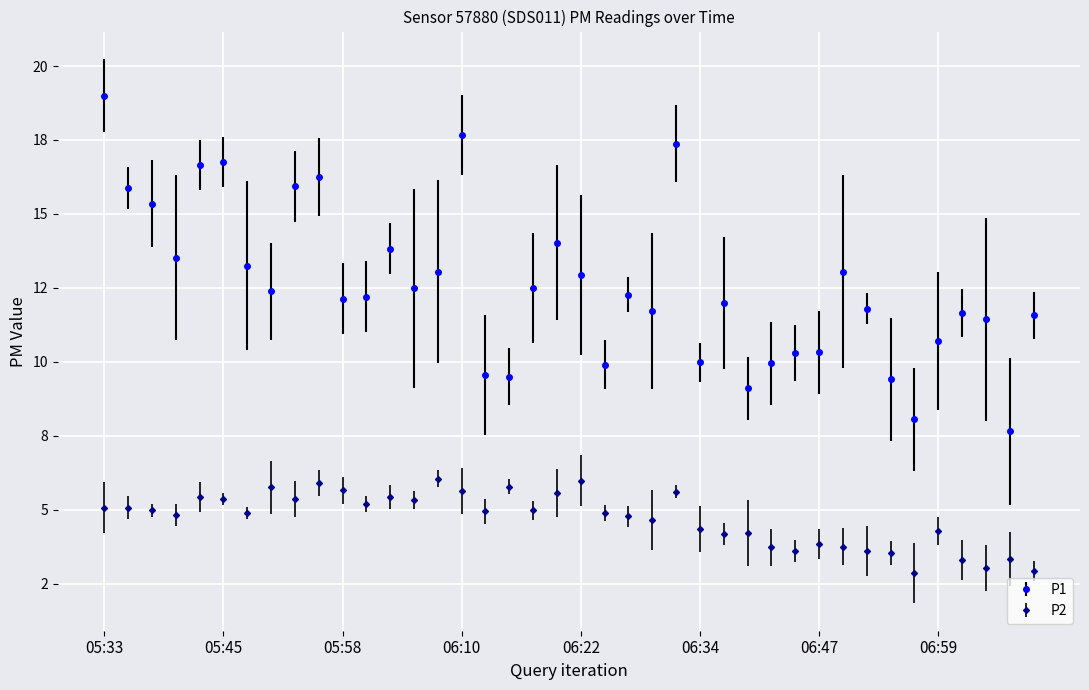

Where does the P2 series first go above 4?

05:33